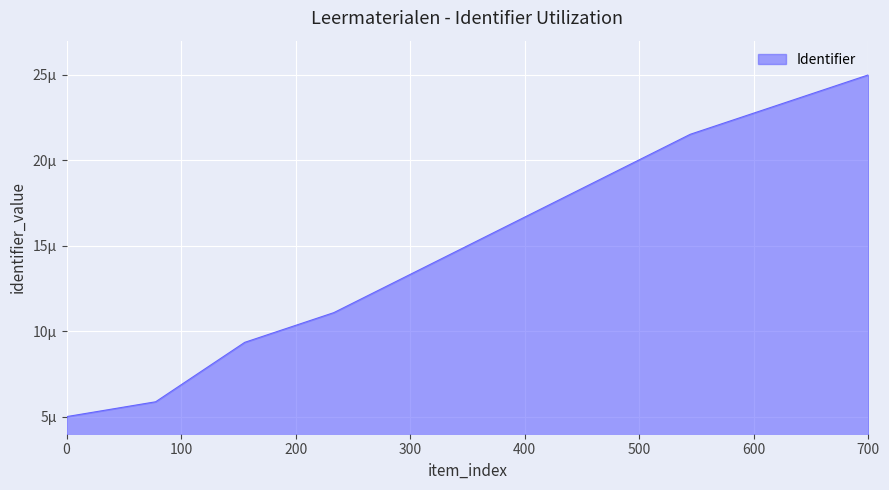

Does the chart have visible grid lines?

Yes